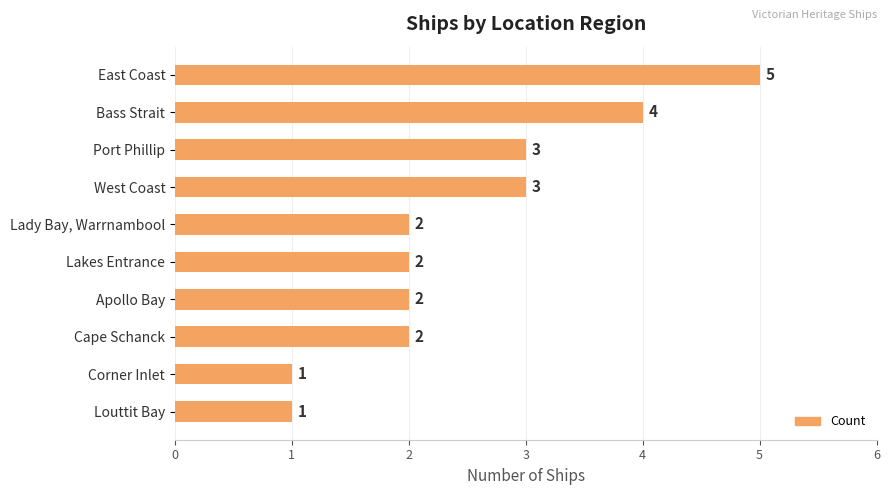

How many values are between 2 and 3?

6